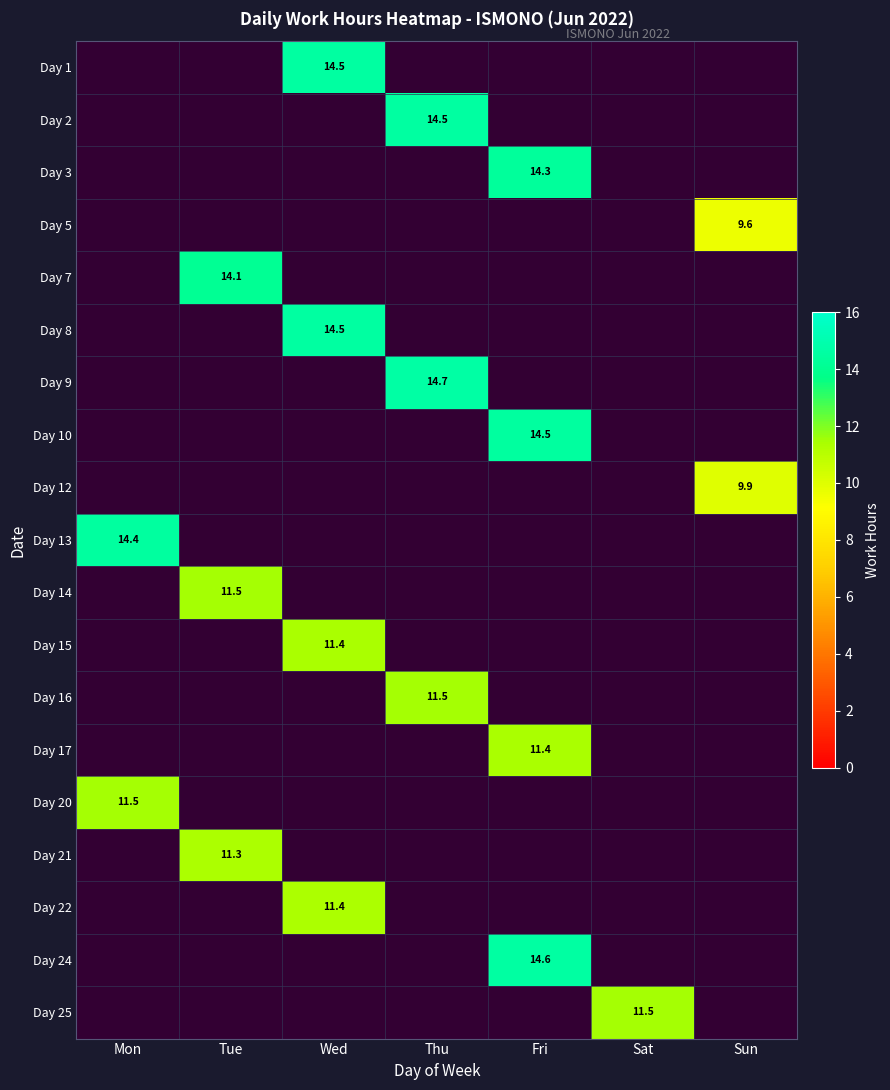

Which label corresponds to the largest value in the chart?

Thu